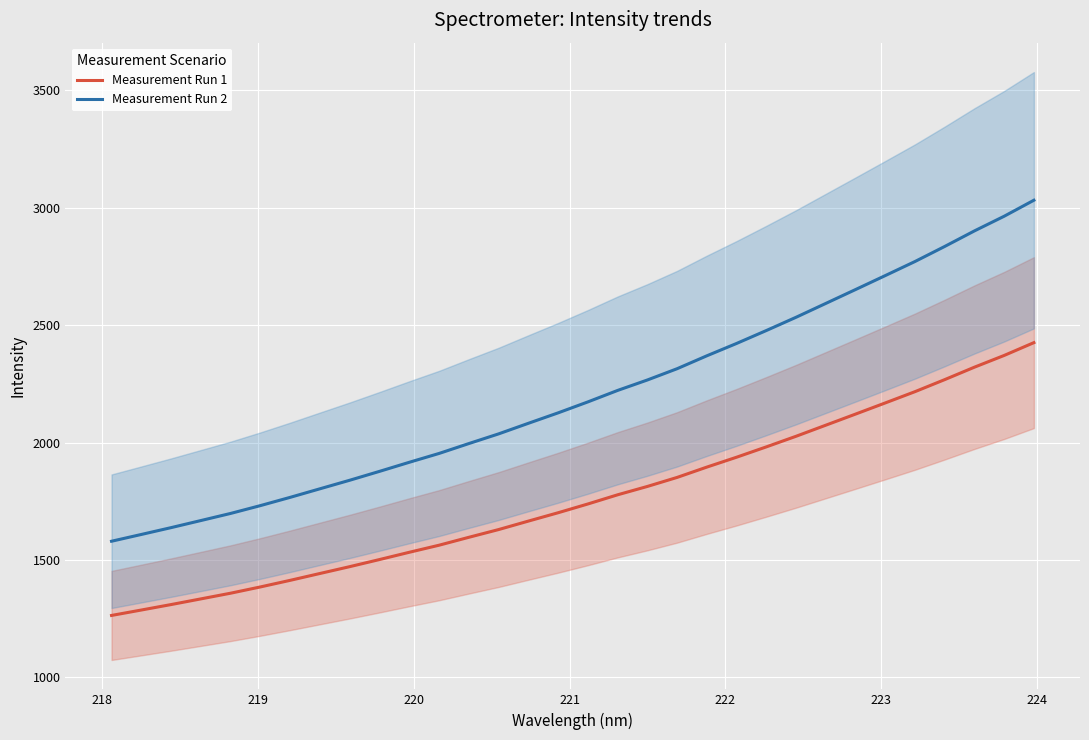

What is the minimum value for Measurement Run 1?

1263.8